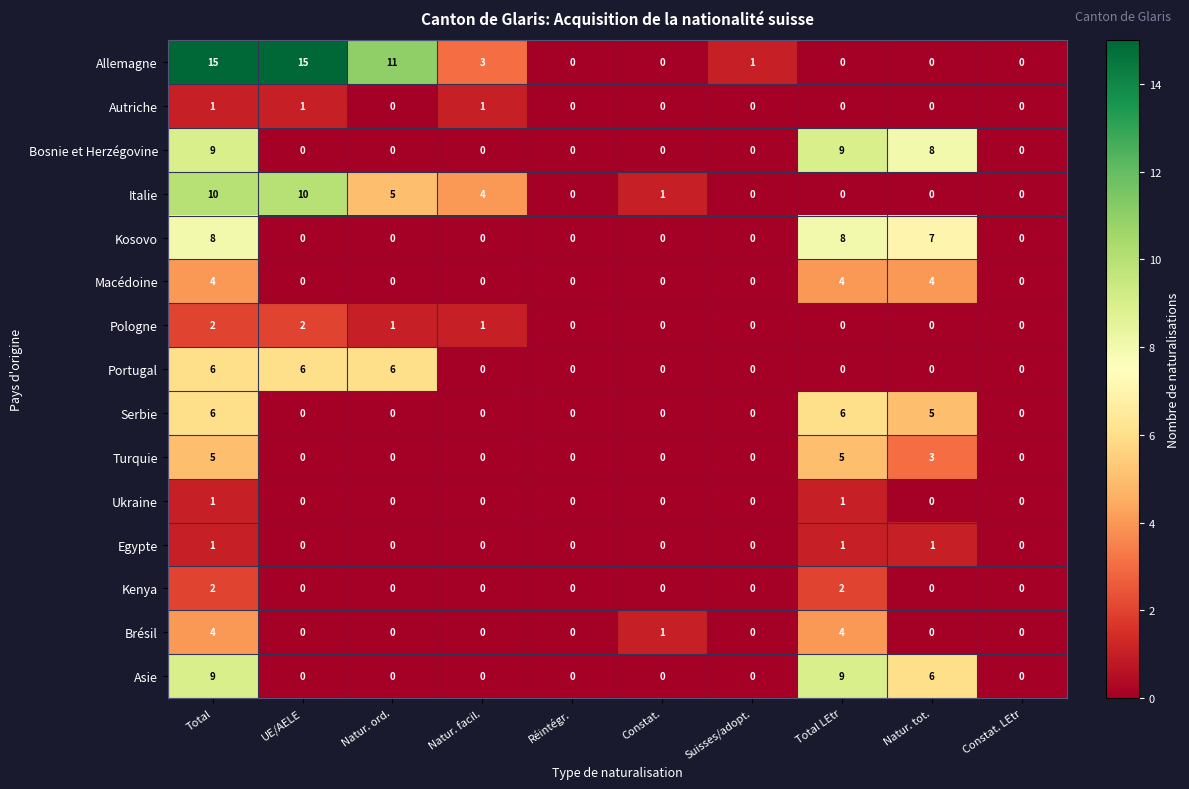

The Macédoine series shows 3 at Constat.. True or false?

False